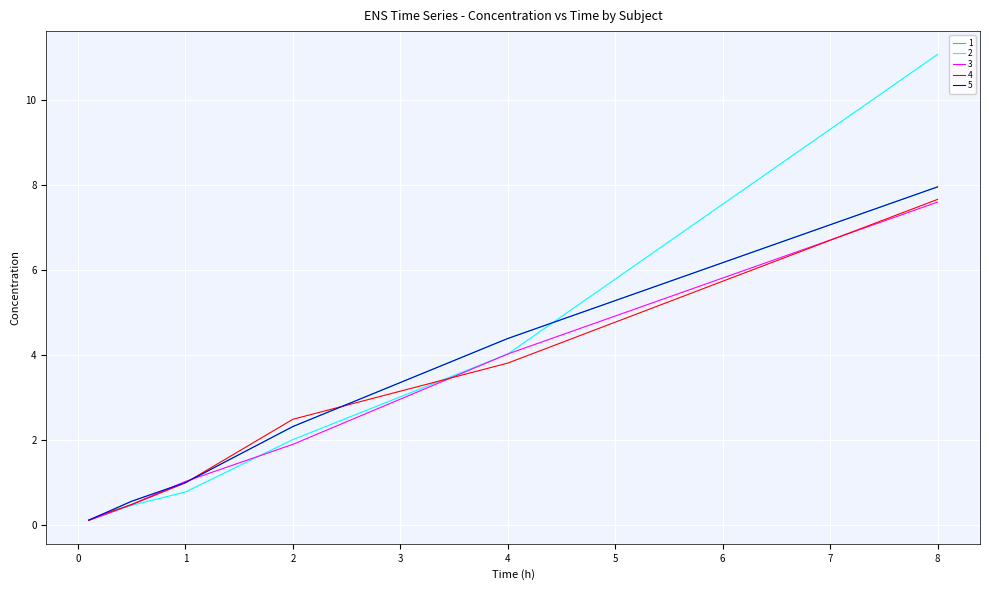

What is the highest value of the 3 series?

7.6